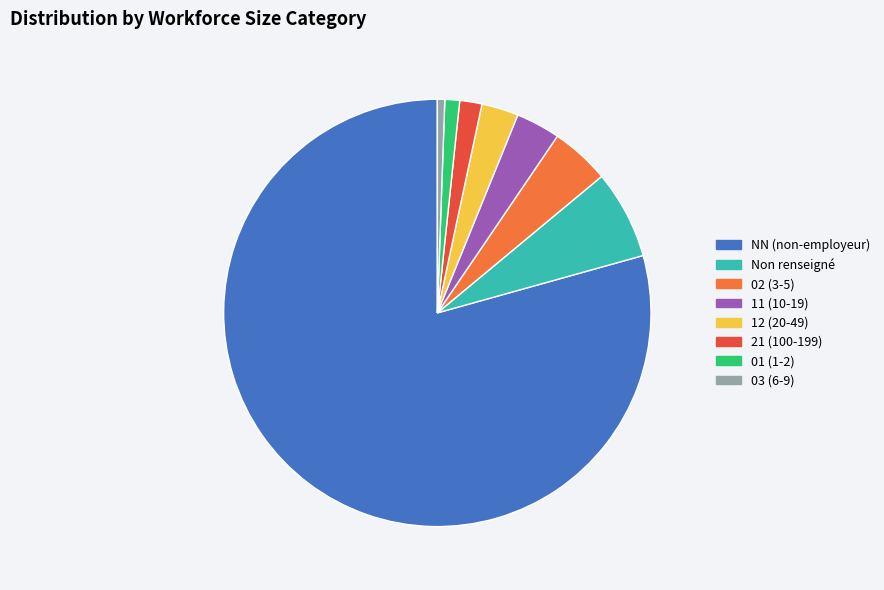

Does NN (non-employeur) account for over 50% of the chart?

Yes